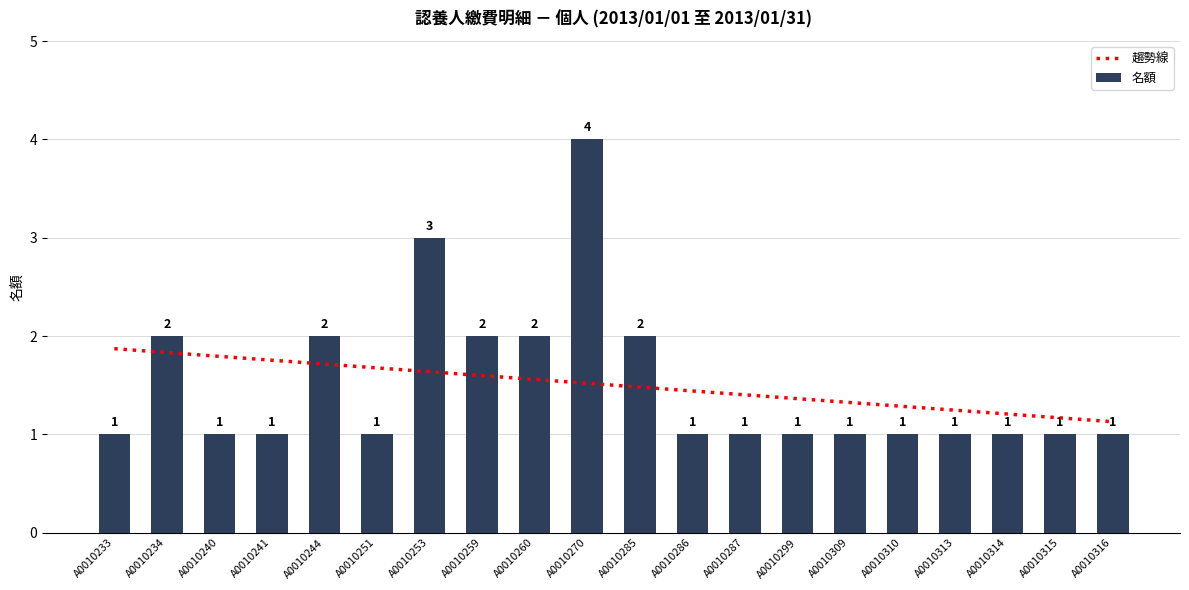

At which category is the sum across all series the highest?

A0010270